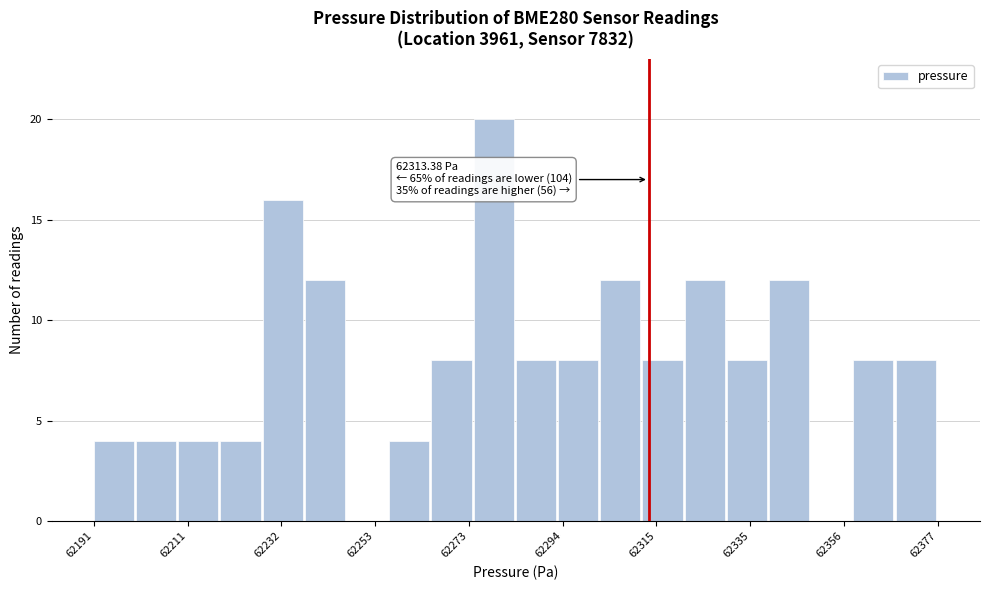

Around what value on the x-axis is the tallest bar? Give the approximate position of its centre, as read against the axis.

62280